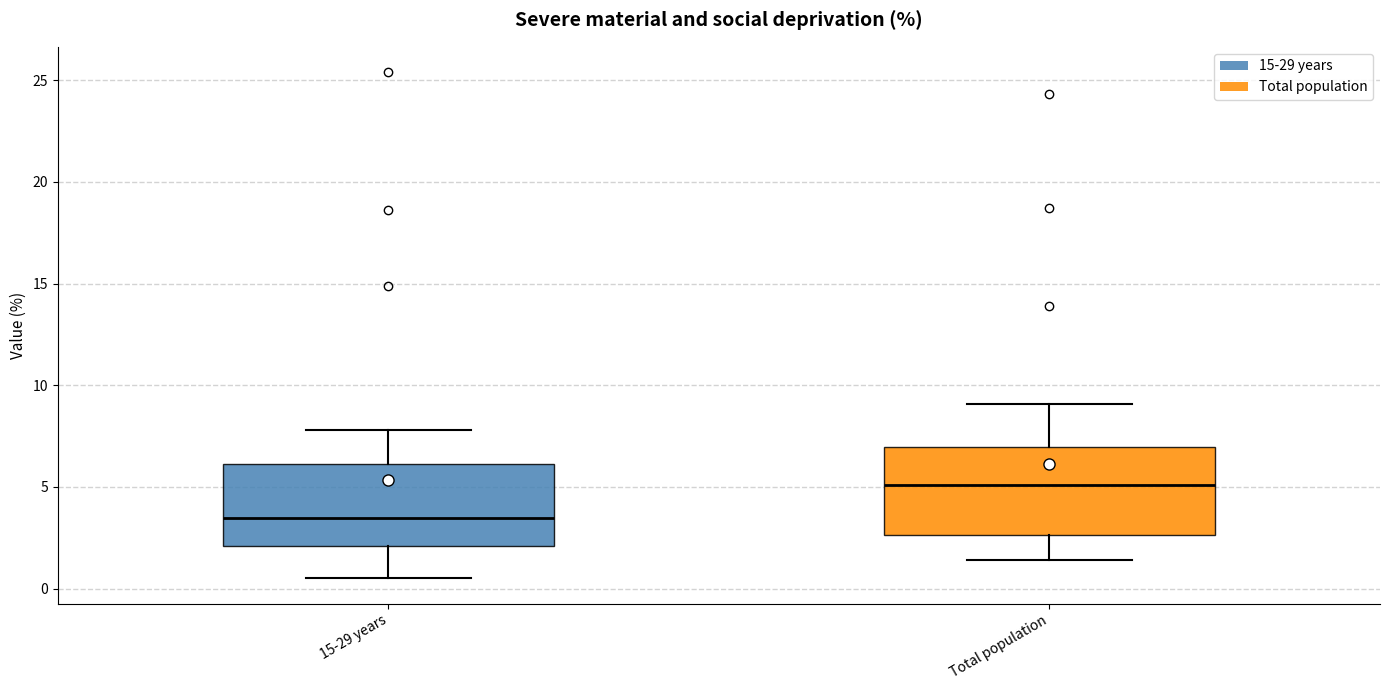

Which box's median line is the lowest?

15-29 years